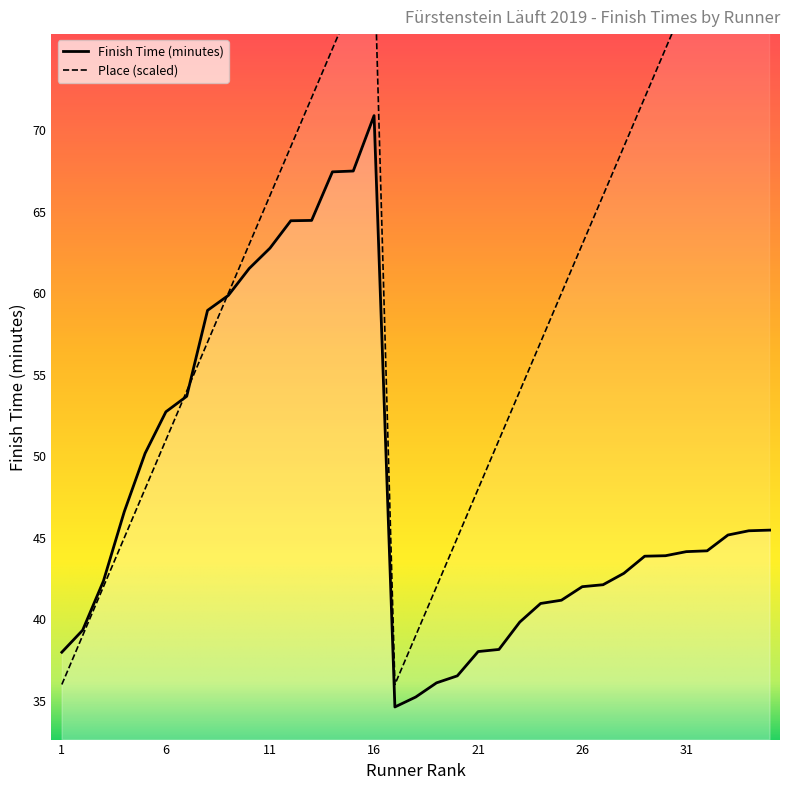

Where does the Finish Time (minutes) series first go above 44?

4